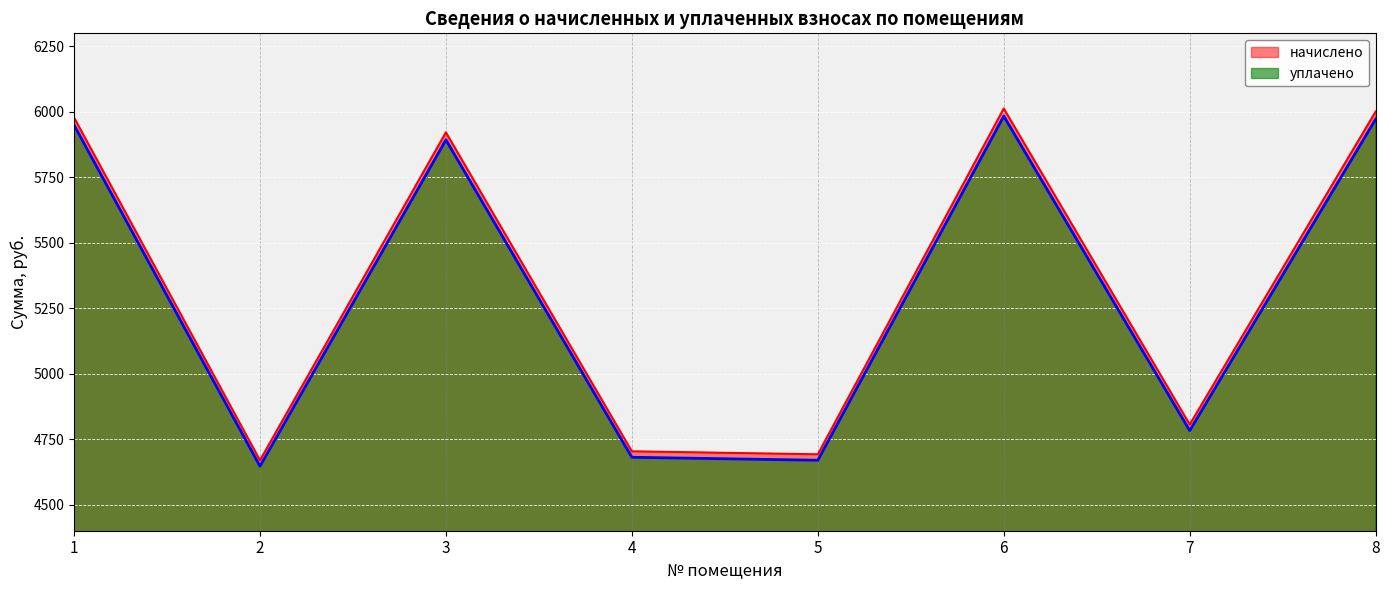

What is the difference between the maximum and minimum values in the уплачено series?

1337.3